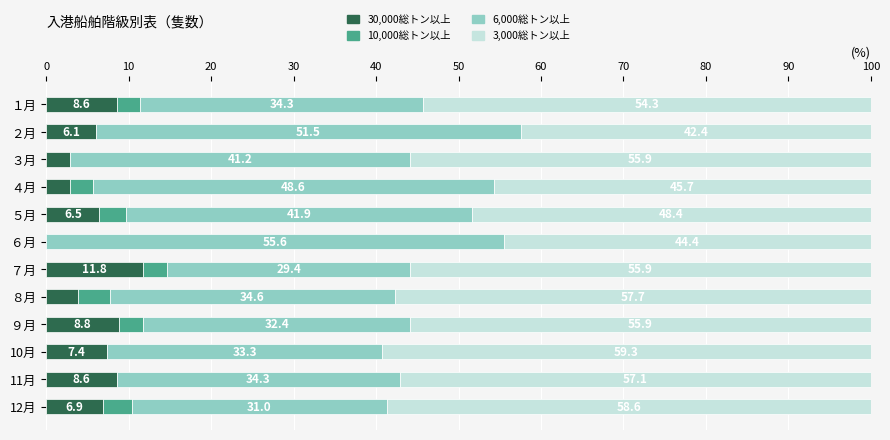

At which label does 30,000総トン以上 reach its peak?

７月